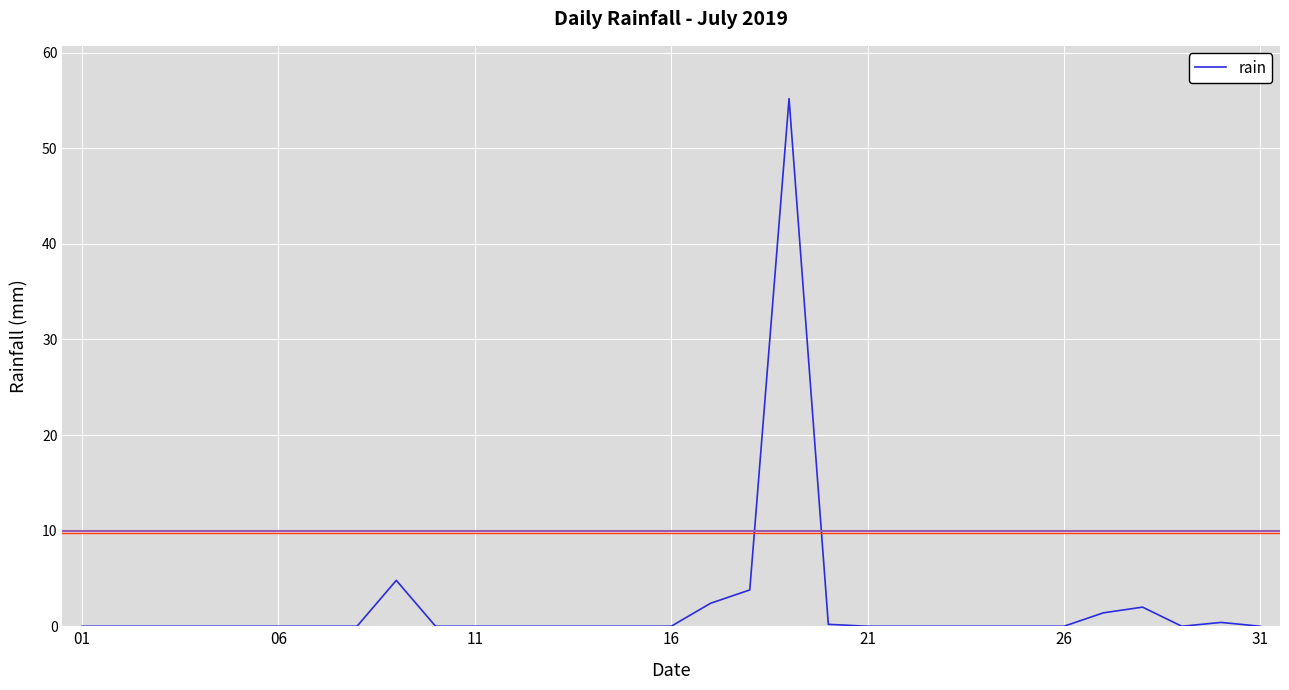

What is the greatest value displayed?

55.2